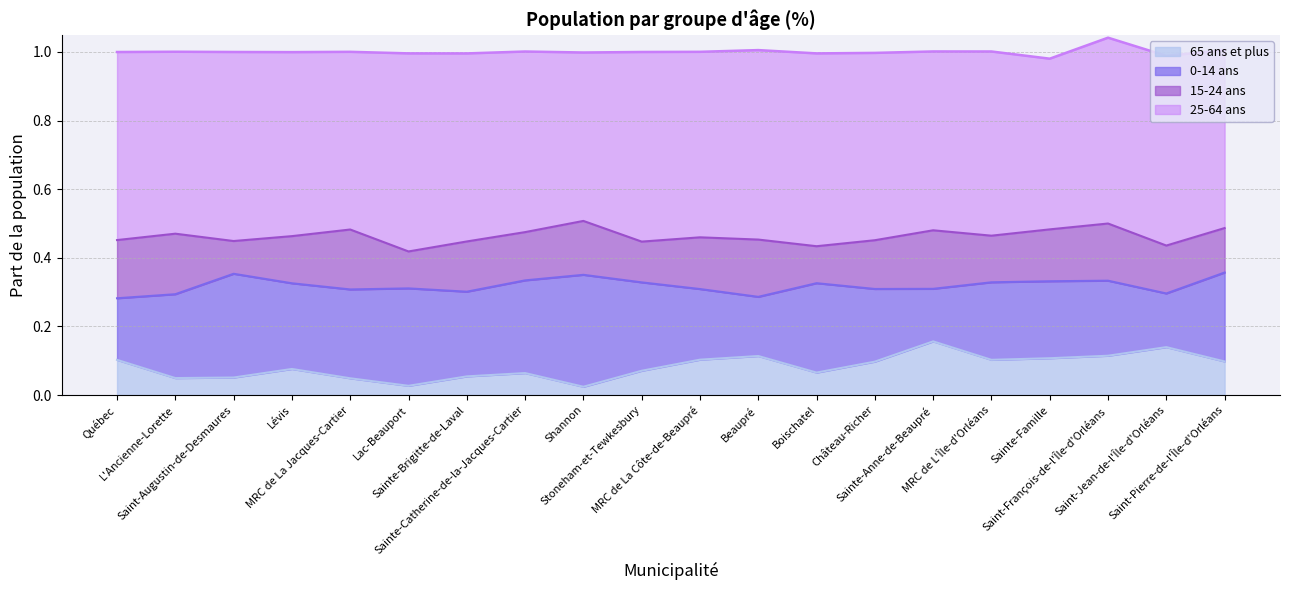

What are all the series names shown in the legend?

0-14 ans, 15-24 ans, 25-64 ans, 65 ans et plus